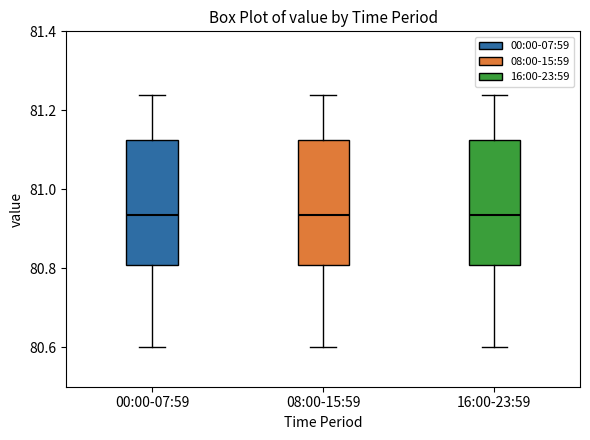

Where does the upper whisker of the box for 08:00-15:59 end on the y-axis? The values are not printed on the chart, so give them approximately, as read against the axis.

81.24